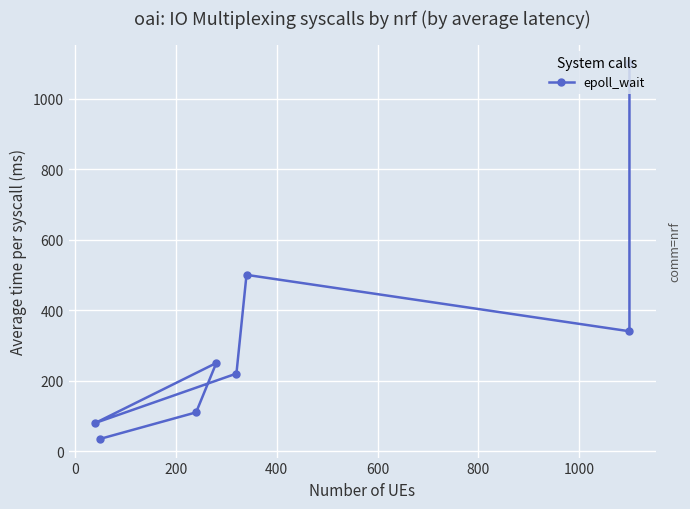

Which has a higher value, 800 or 400?

800